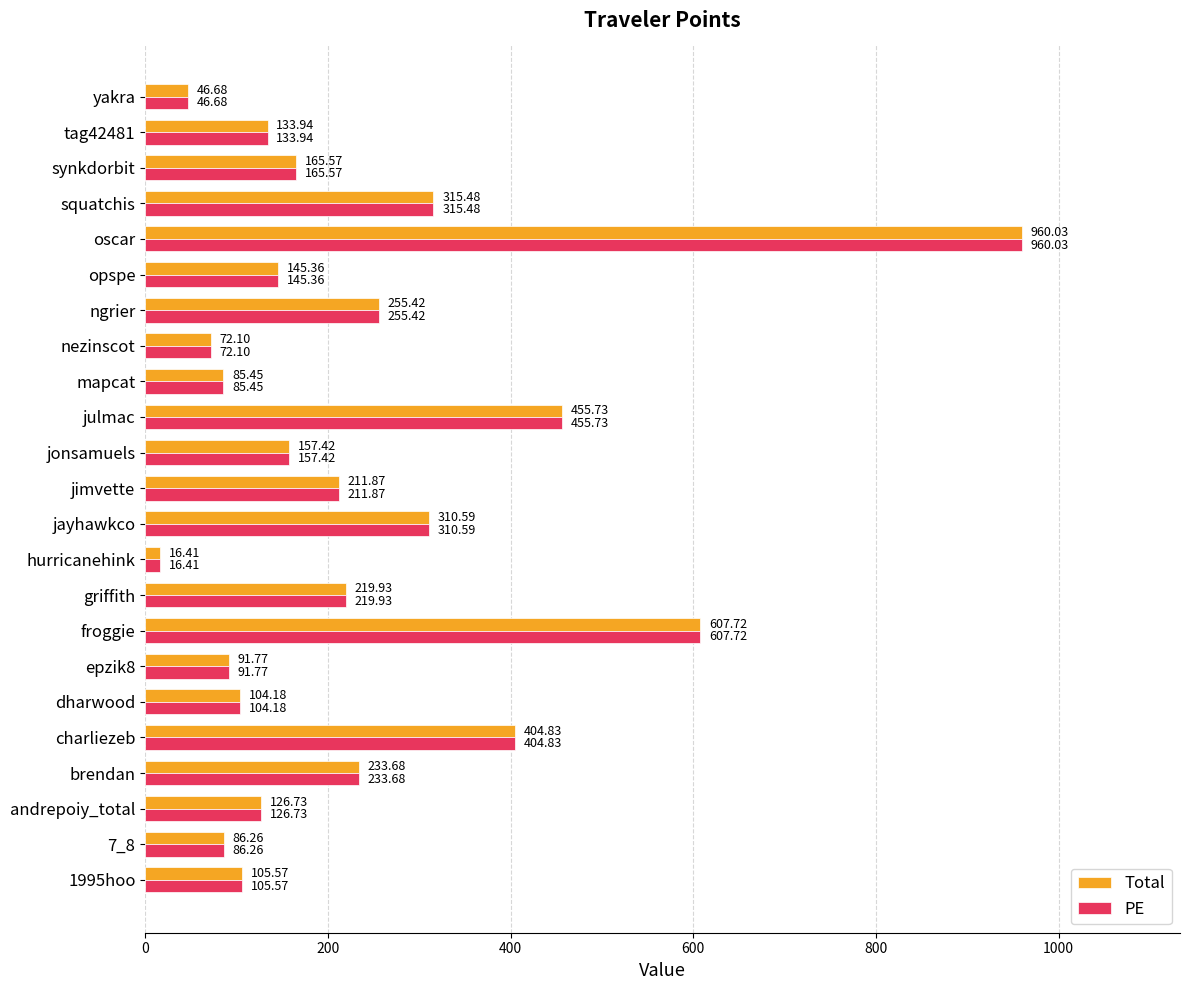

What is the maximum value for PE?

960.0